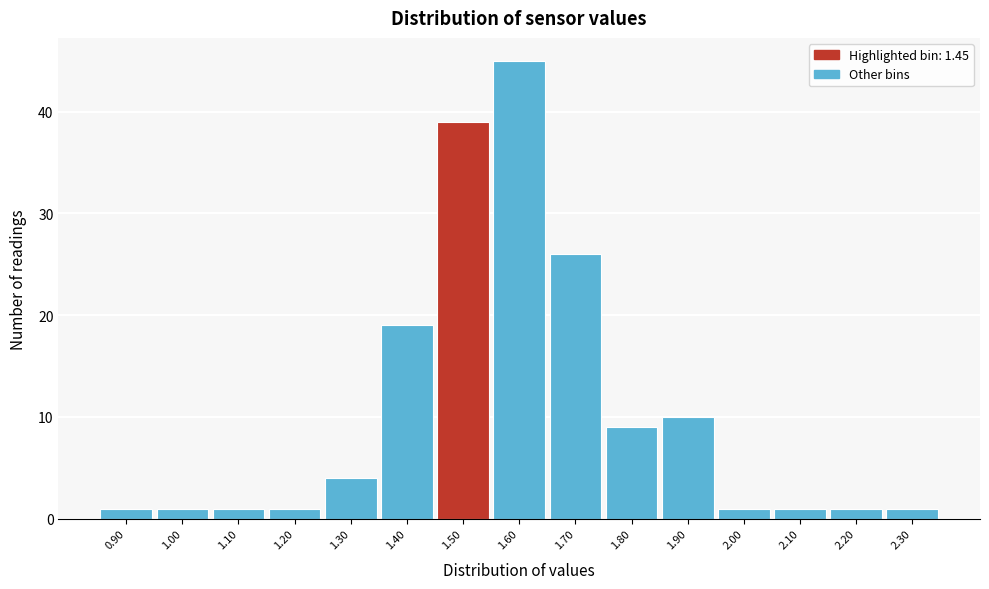

What is the height of the bar covering 1.55 to 1.65 on the x-axis? The values are not printed on the chart, so give them approximately, as read against the axis.

45